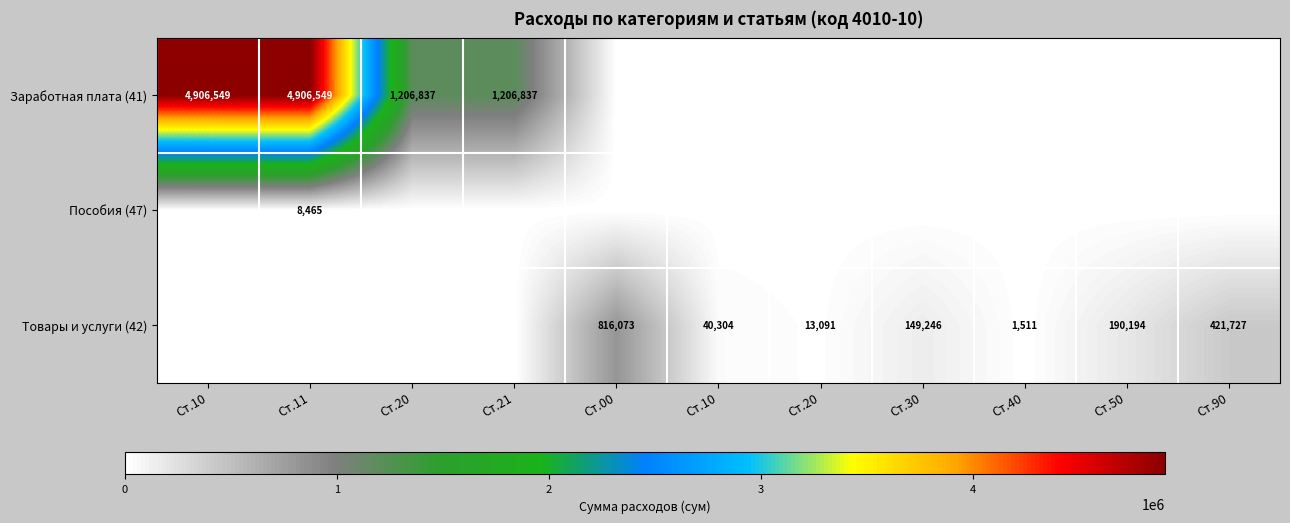

At how many categories does at least one series exceed 865831?

4